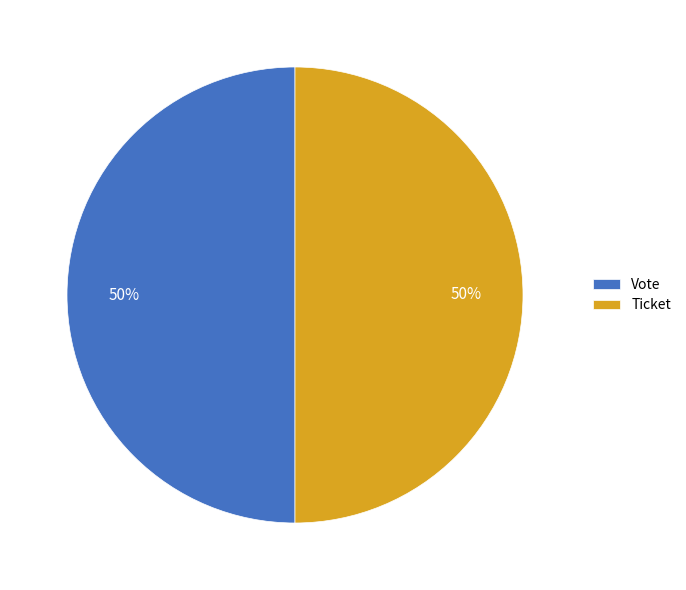

To the nearest percent, what is the combined percentage of Ticket and Vote?

100%